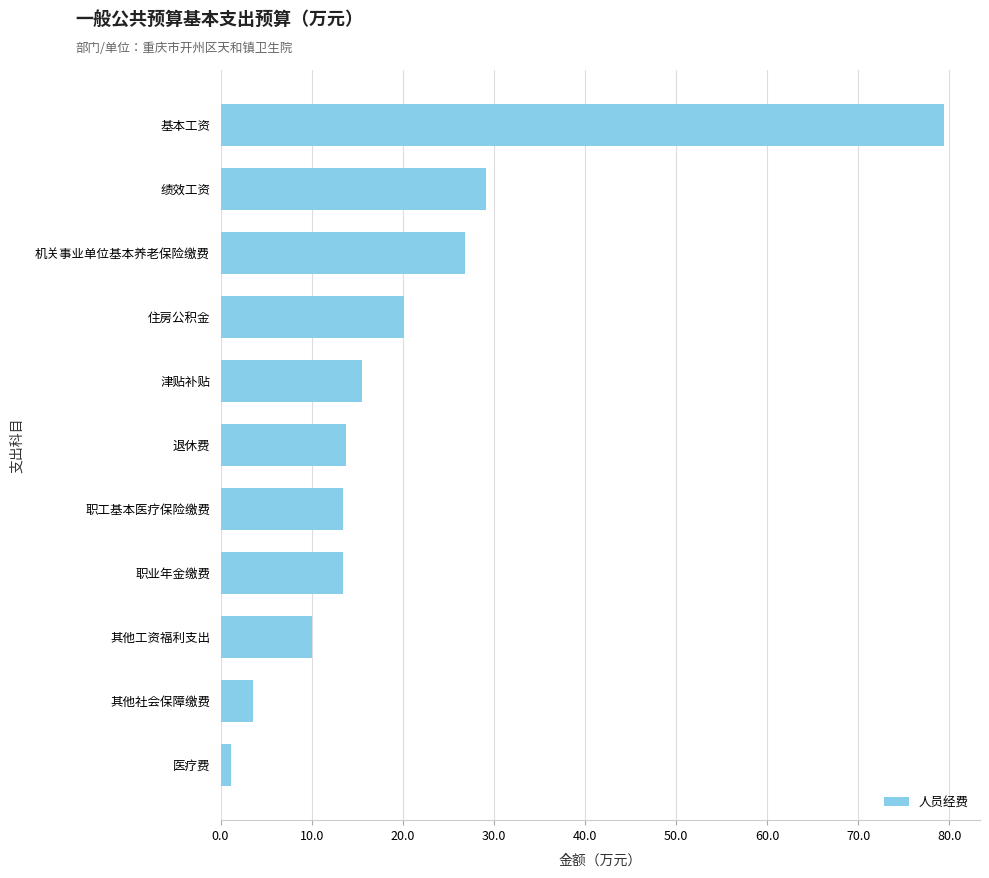

The value at 职工基本医疗保险缴费 is 13.4. True or false?

True